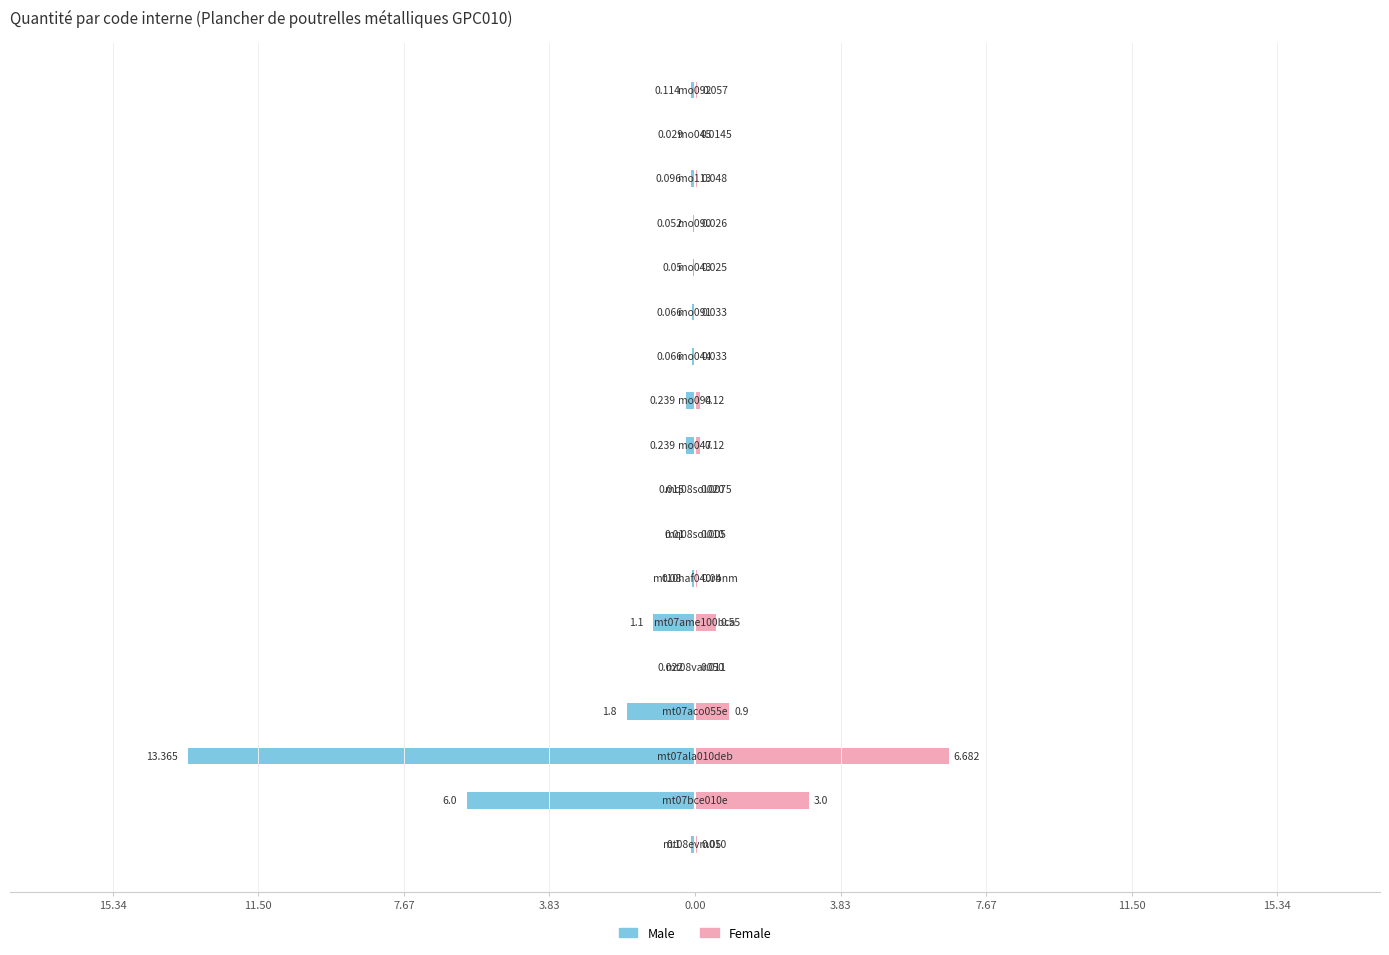

What is the difference between the maximum and minimum values in the Female series?

6.7